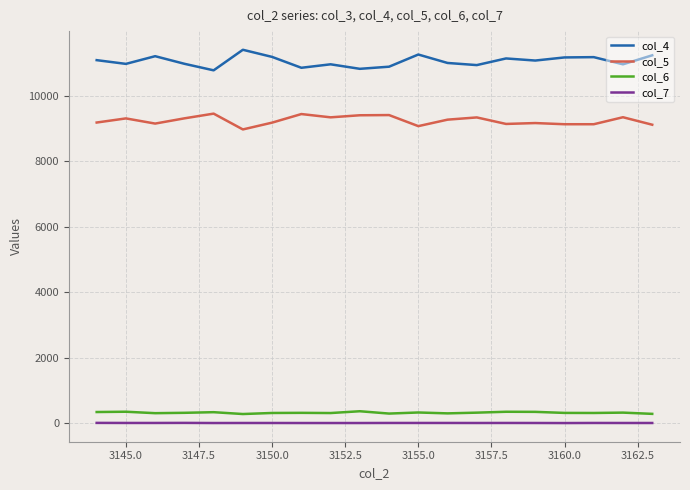

True or false: col_5 and col_6 intersect in this chart.

False